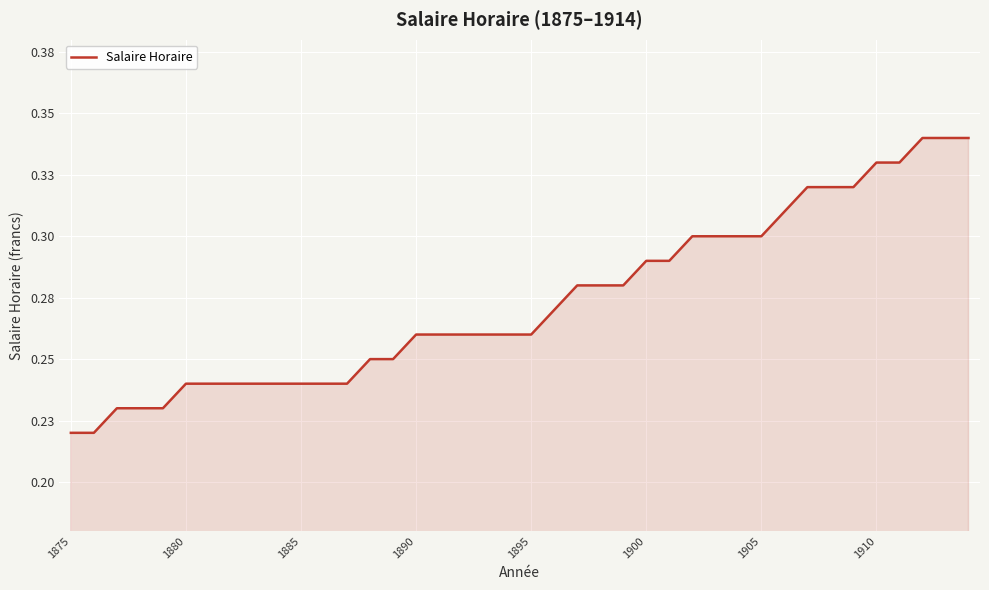

What is the difference between the maximum and second lowest values?

0.1